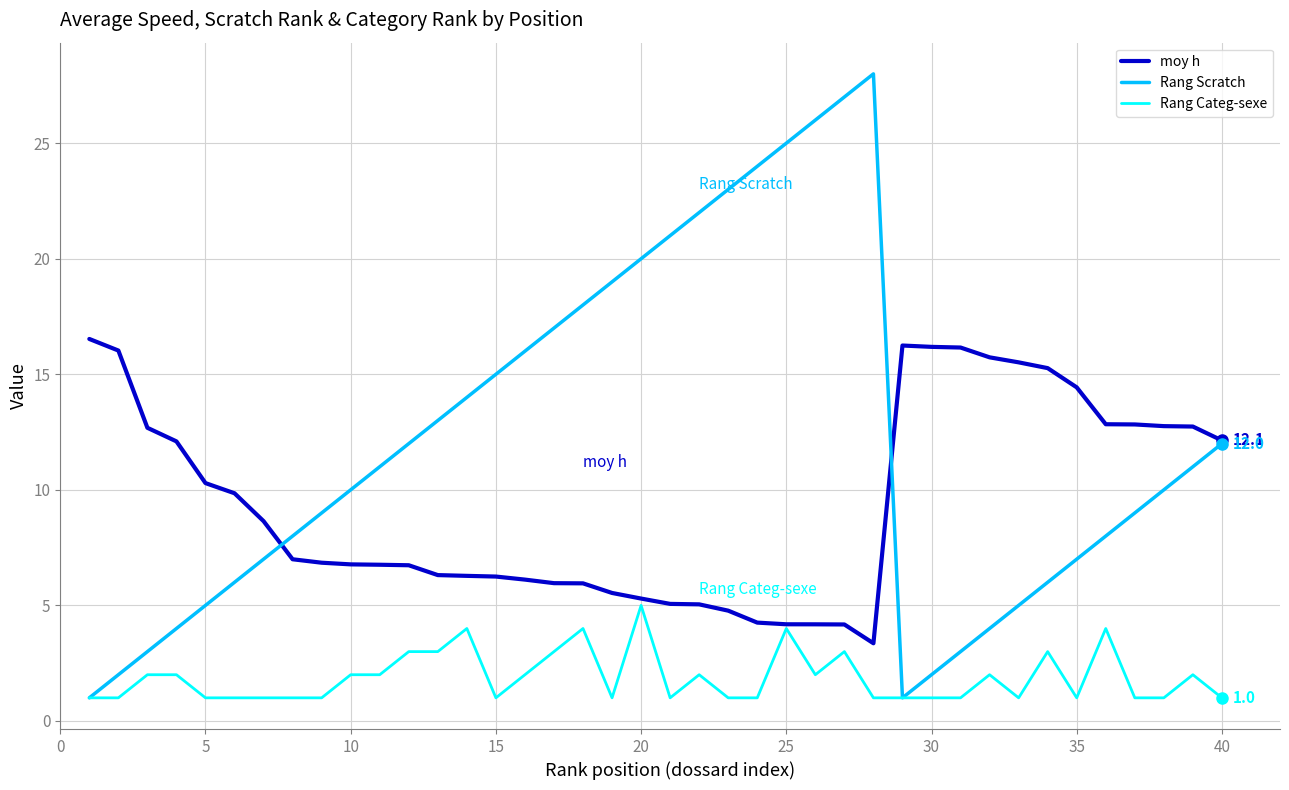

What is the average value of the Rang Scratch series?

12.1